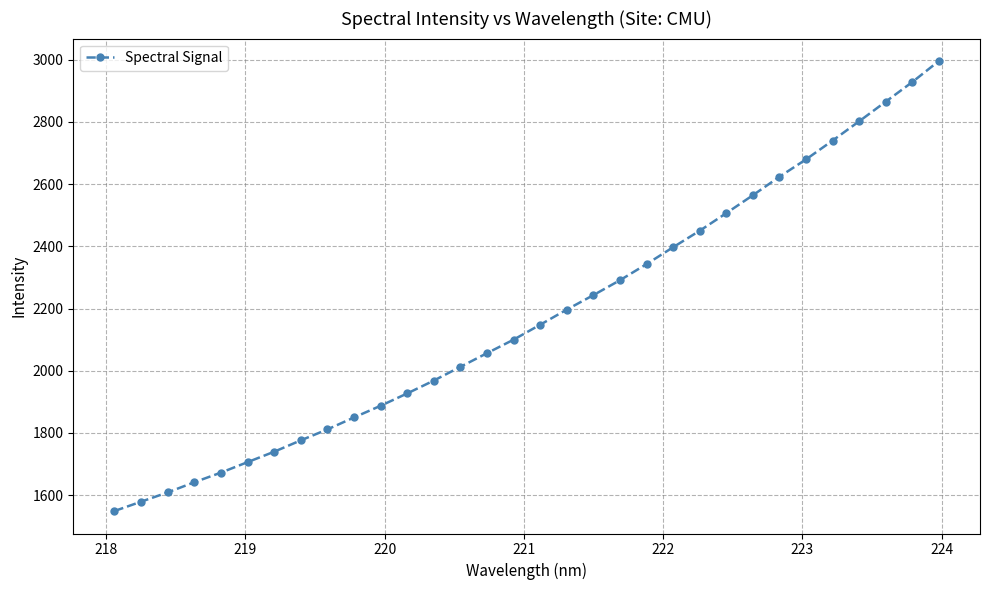

What is the value of the 12th point from the left?

1926.9